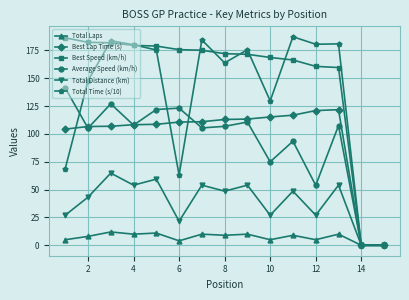

True or false: Total Time (s/10) has more than 2 points higher than both neighbors.

True